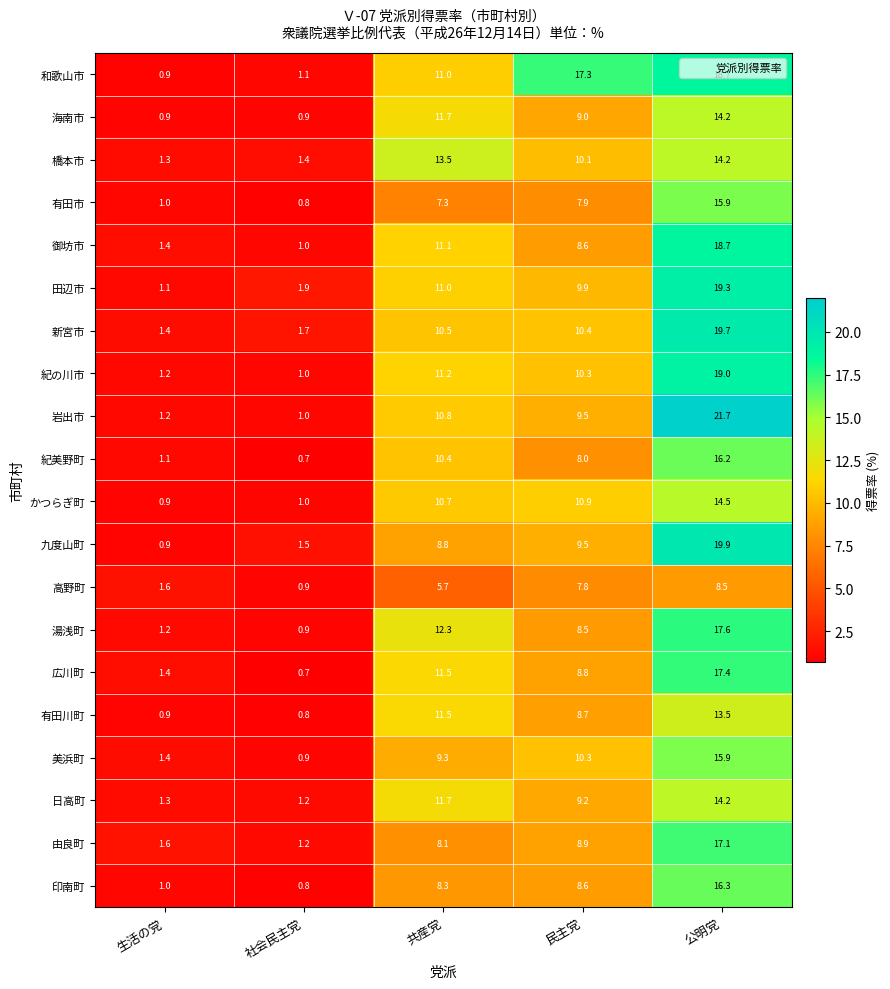

Is it true that 田辺市 equals 19.7 at 共産党?

False